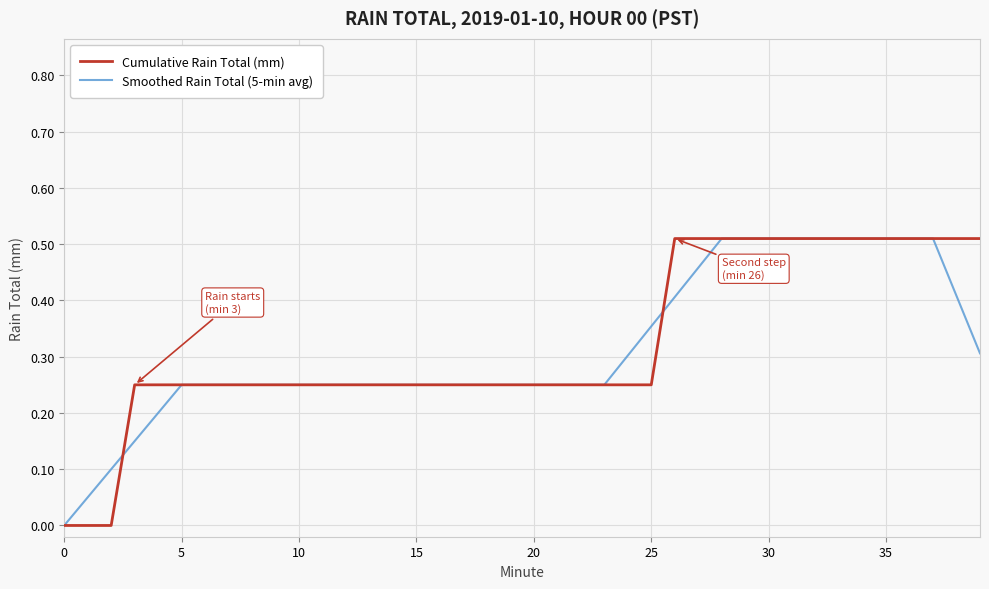

What are all the series names shown in the legend?

Cumulative Rain Total (mm), Smoothed Rain Total (5-min avg)